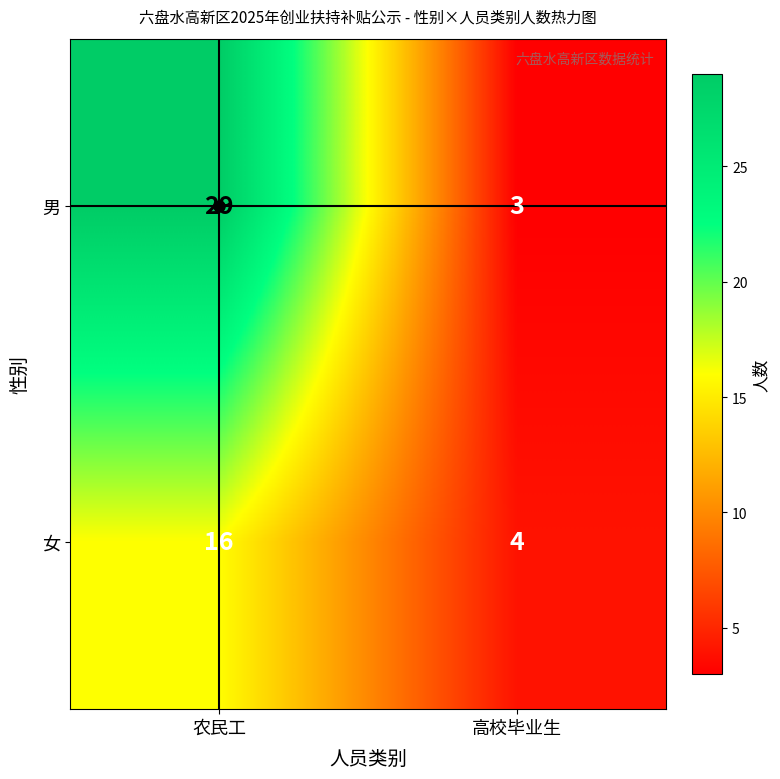

Which series has the largest total across all categories?

男